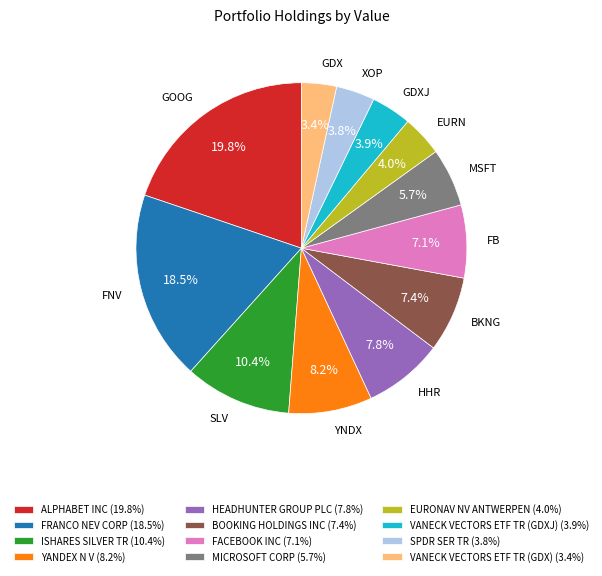

Combined, what portion of the pie is FRANCO NEV CORP and ALPHABET INC?

38.3%